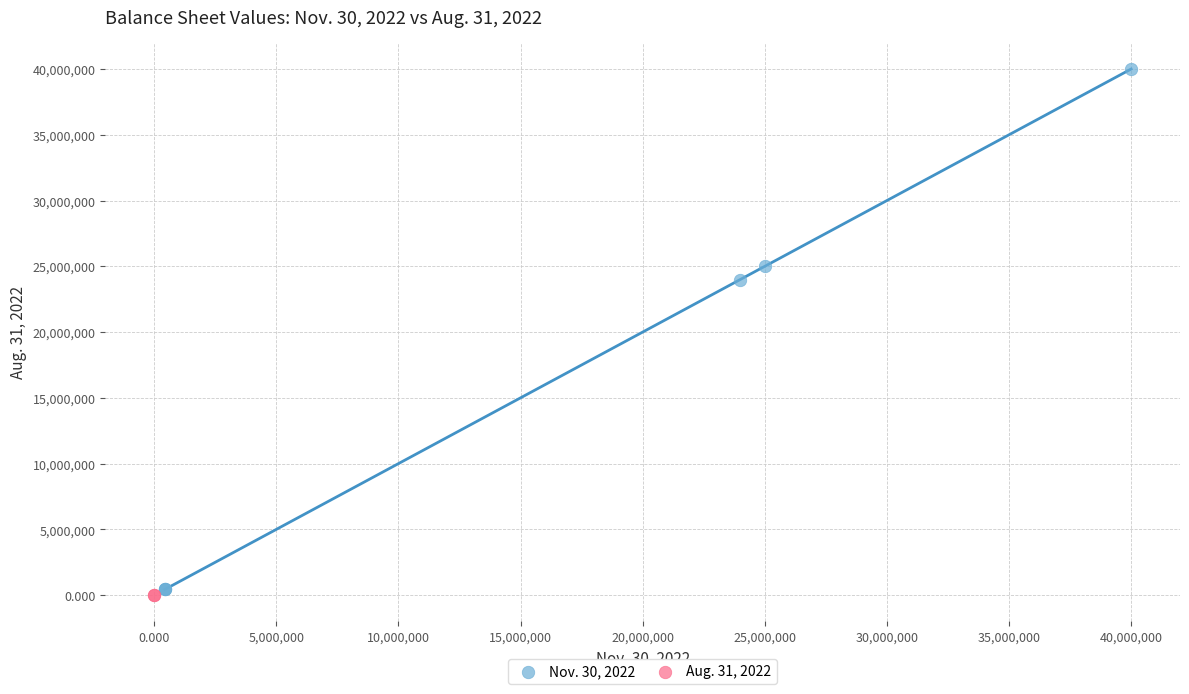

What are all the series names shown in the legend?

Nov. 30, 2022, Aug. 31, 2022